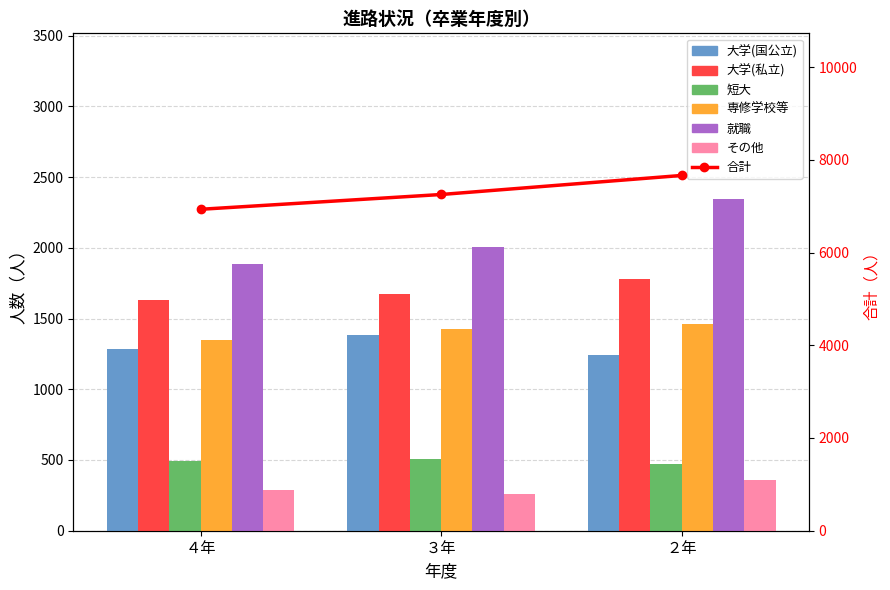

How many data points in 就職 are less than 2005?

1